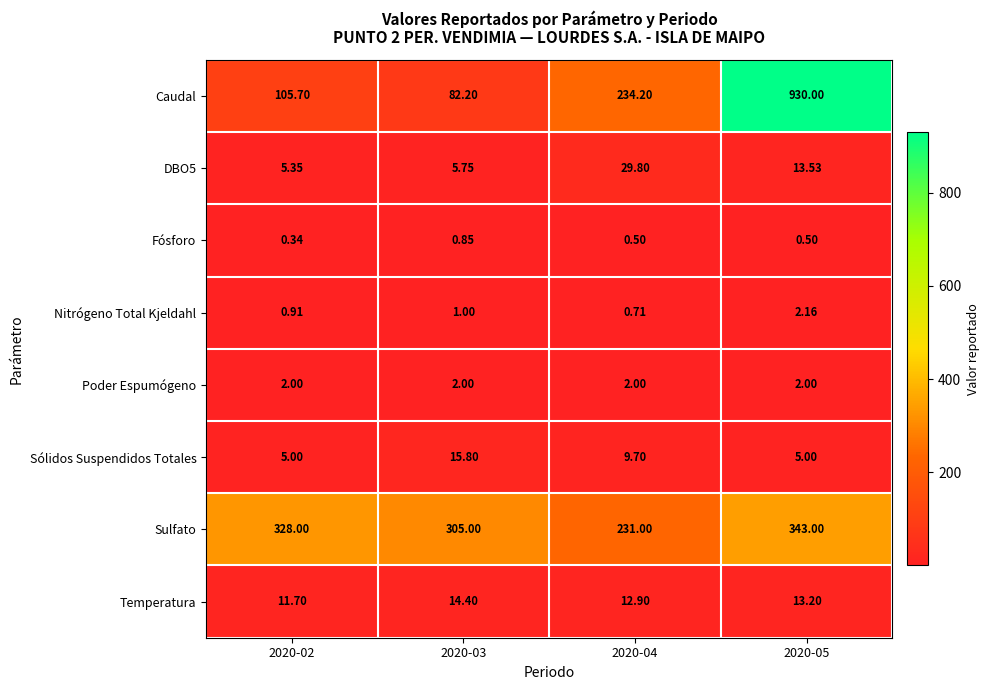

Which series has the widest spread of values?

Caudal